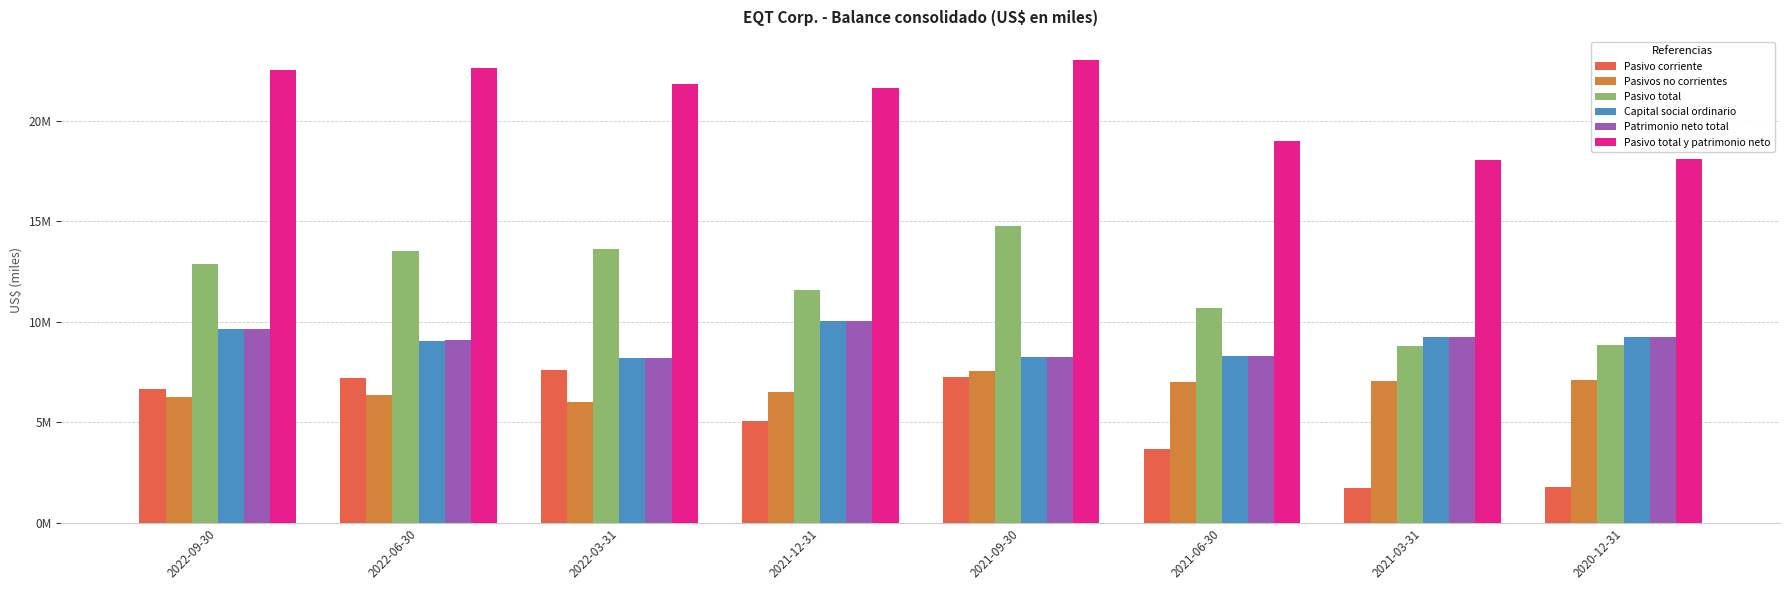

What are all the series names shown in the legend?

Pasivo corriente, Pasivos no corrientes, Pasivo total, Capital social ordinario, Patrimonio neto total, Pasivo total y patrimonio neto